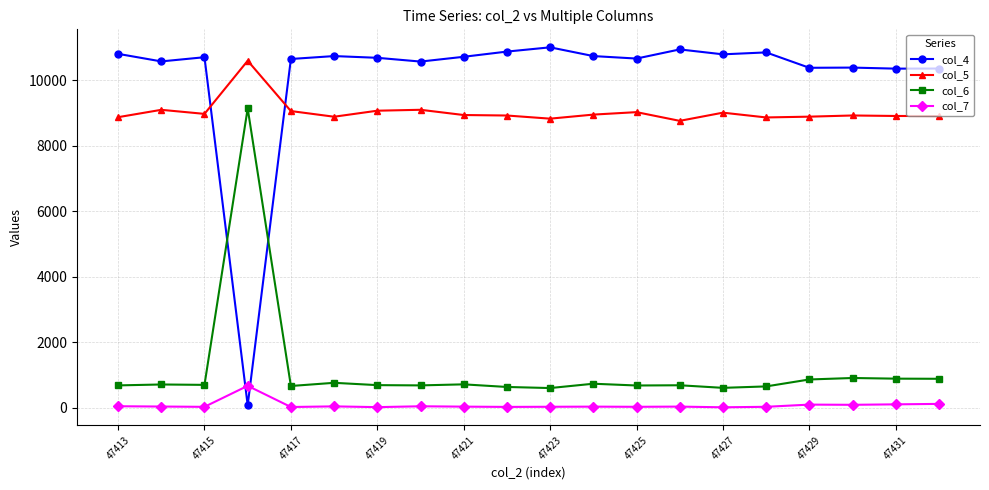

At how many categories does at least one series exceed 9717?

20